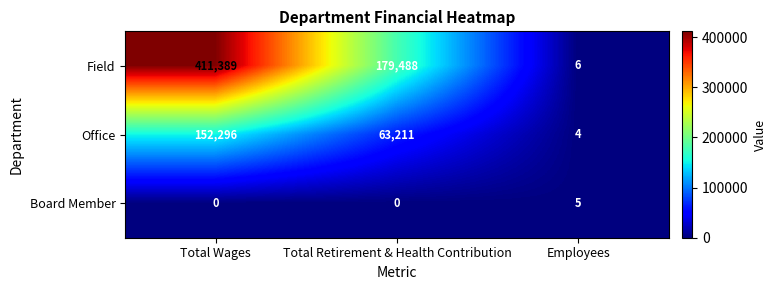

Which series has the largest total across all categories?

Field